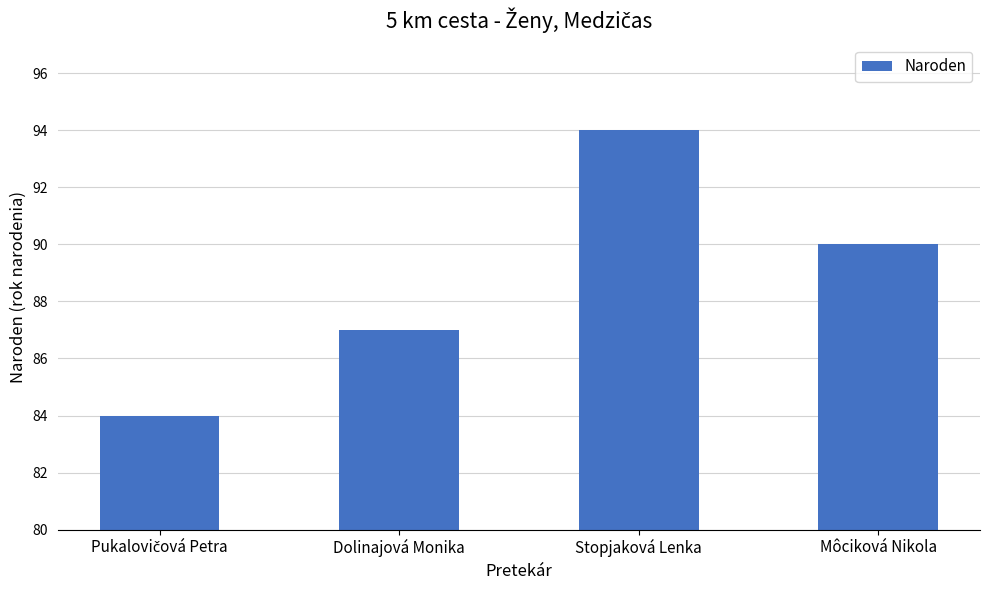

What is the difference between the second highest and minimum values?

6